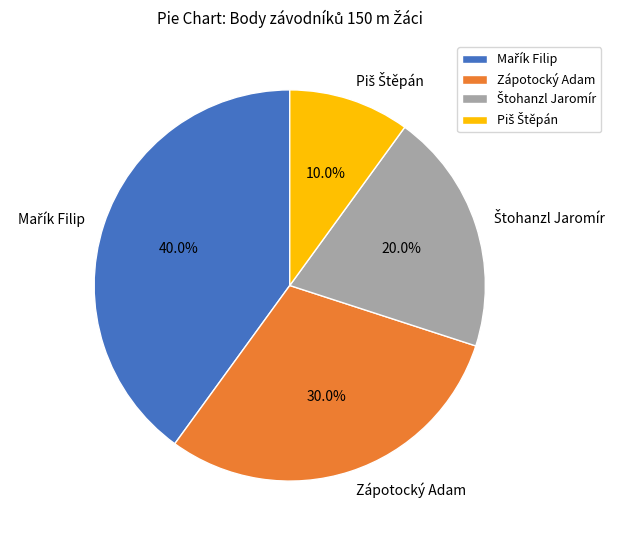

Is there any slice that represents more than half of the pie?

No